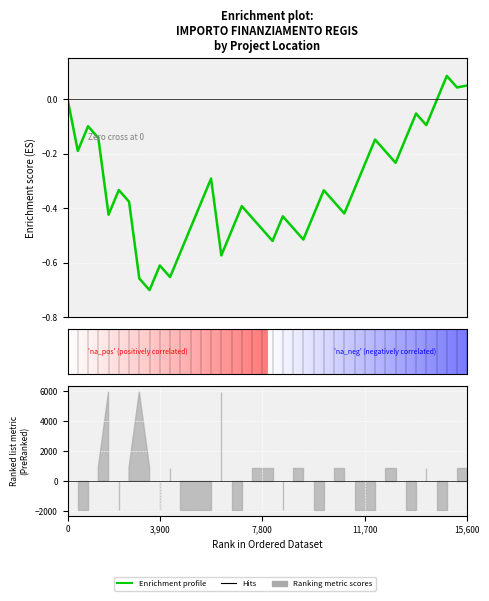

How many values are above zero?

3